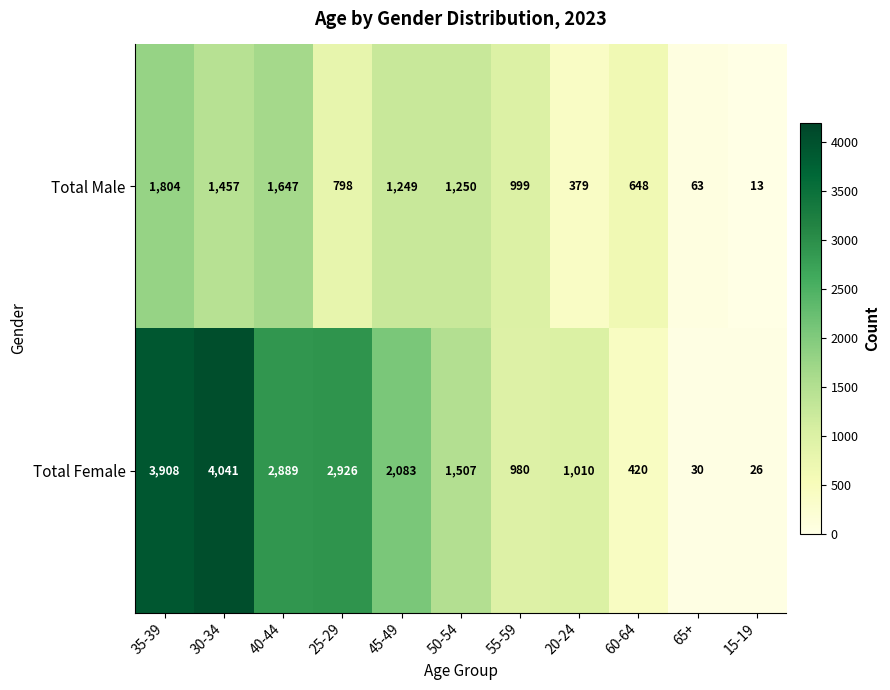

What is the sum of all Total Male values?

10307